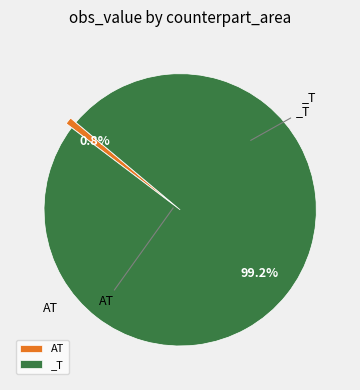

Is AT the majority of the pie?

No